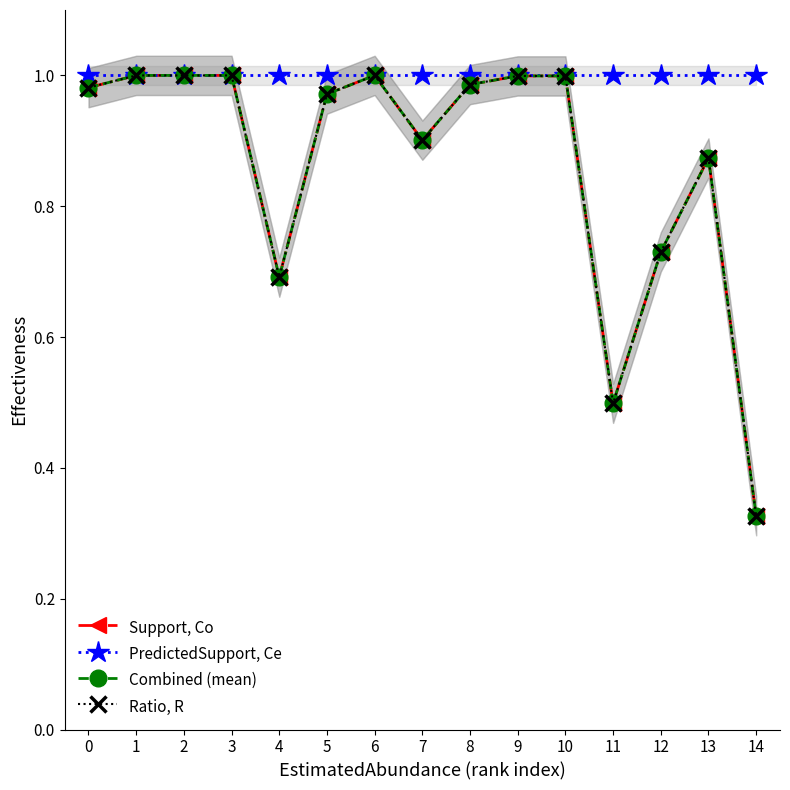

Reading left to right, what are all the values shown in this chart?

Support, Co: 1.0	1.0	1.0	1.0	0.7	1.0	1.0	0.9	1.0	1.0	1.0	0.5	0.7	0.9	0.3
PredictedSupport, Ce: 1.0	1.0	1.0	1.0	1.0	1.0	1.0	1.0	1.0	1.0	1.0	1.0	1.0	1.0	1.0
Combined (mean): 1.0	1.0	1.0	1.0	0.7	1.0	1.0	0.9	1.0	1.0	1.0	0.5	0.7	0.9	0.3
Ratio, R: 1.0	1.0	1.0	1.0	0.7	1.0	1.0	0.9	1.0	1.0	1.0	0.5	0.7	0.9	0.3